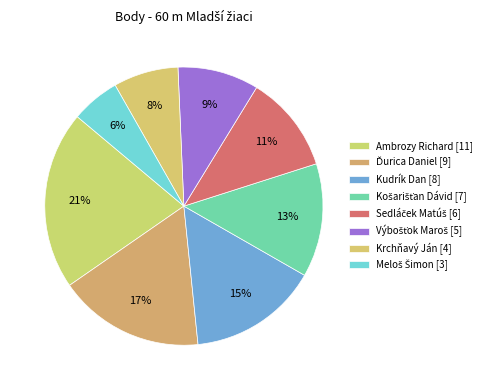

What is the ratio of the value at Ďurica Daniel to the value at Výbošťok Maroš?

1.8